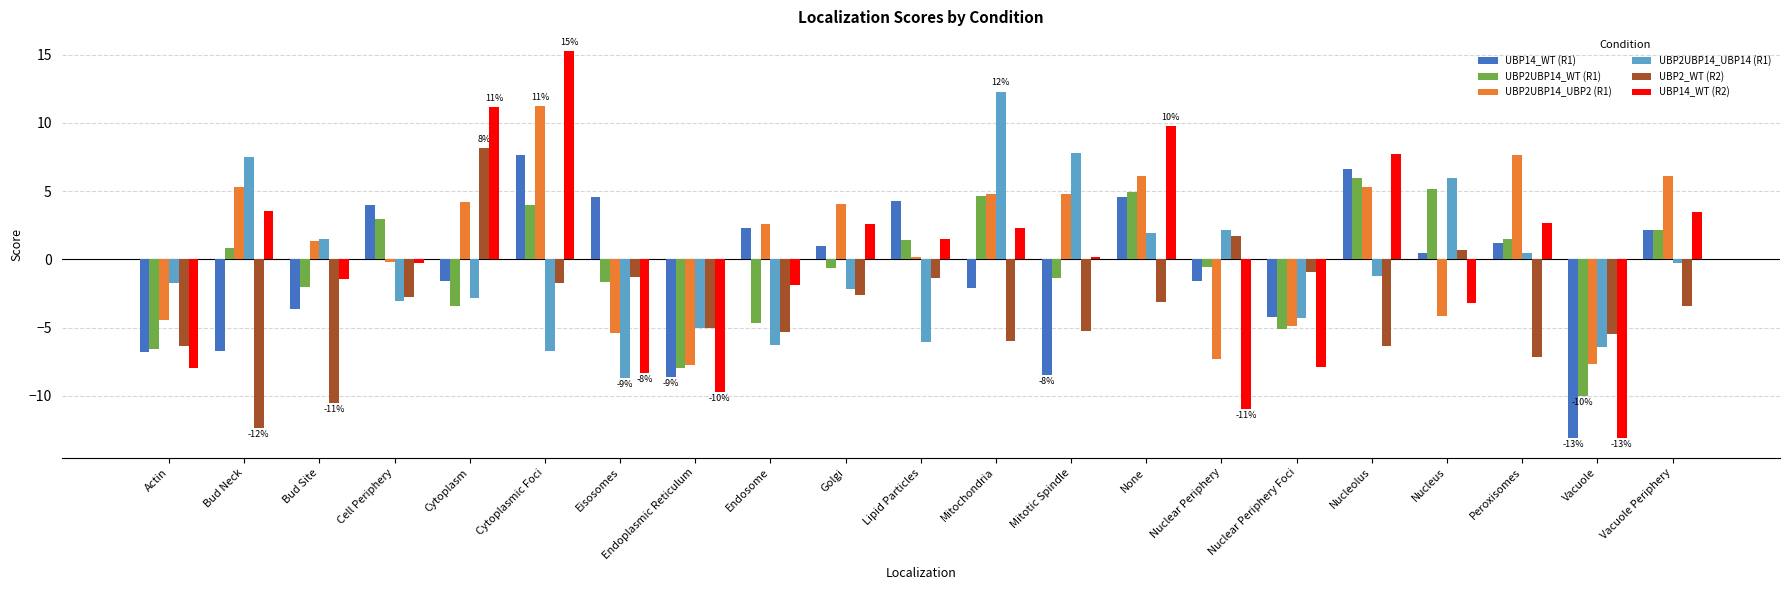

How many bars are there in total?

126